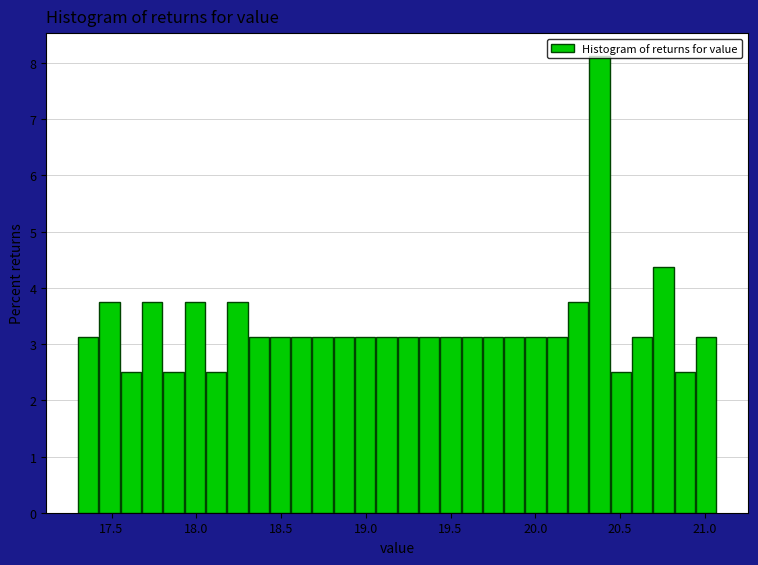

Around what value on the x-axis is the tallest bar? Give the approximate position of its centre, as read against the axis.

20.40